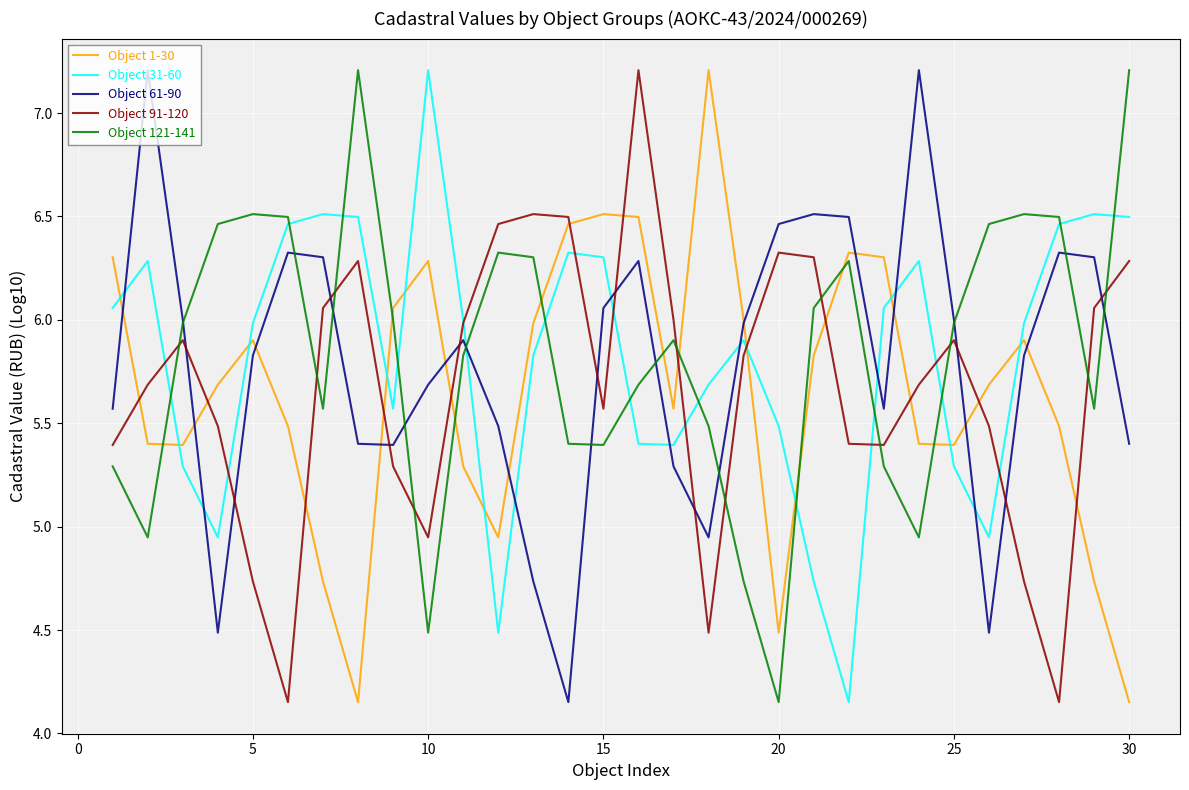

How many values in the Object 31-60 series exceed 5?

25